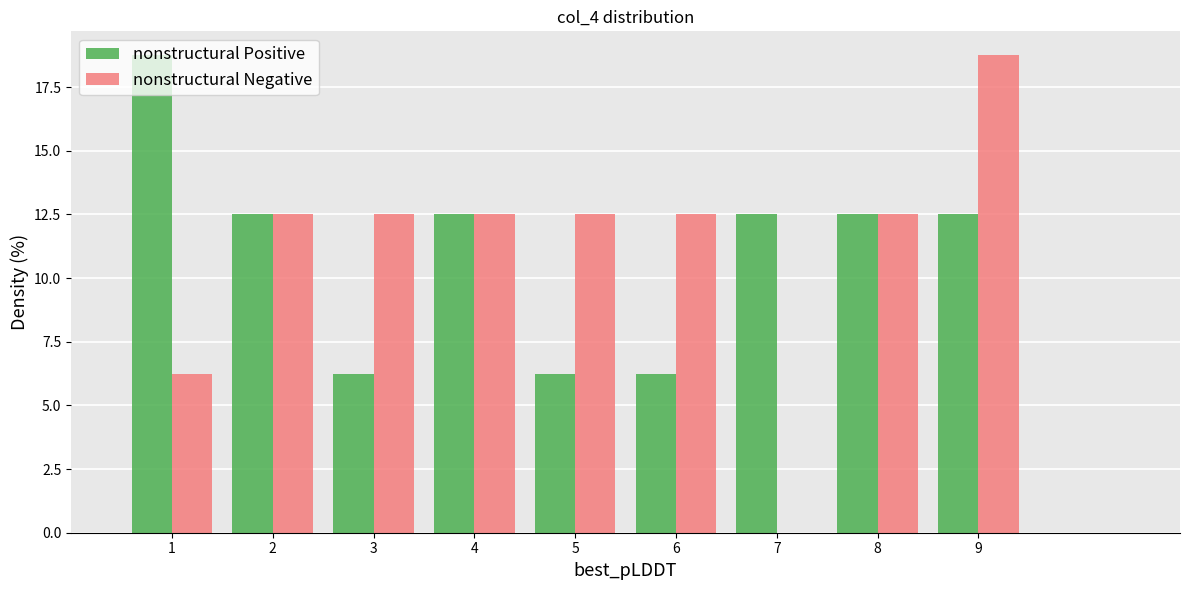

What is the height of the nonstructural Positive bar covering 0.5 to 1.5 on the x-axis? The values are not printed on the chart, so give them approximately, as read against the axis.

19.0